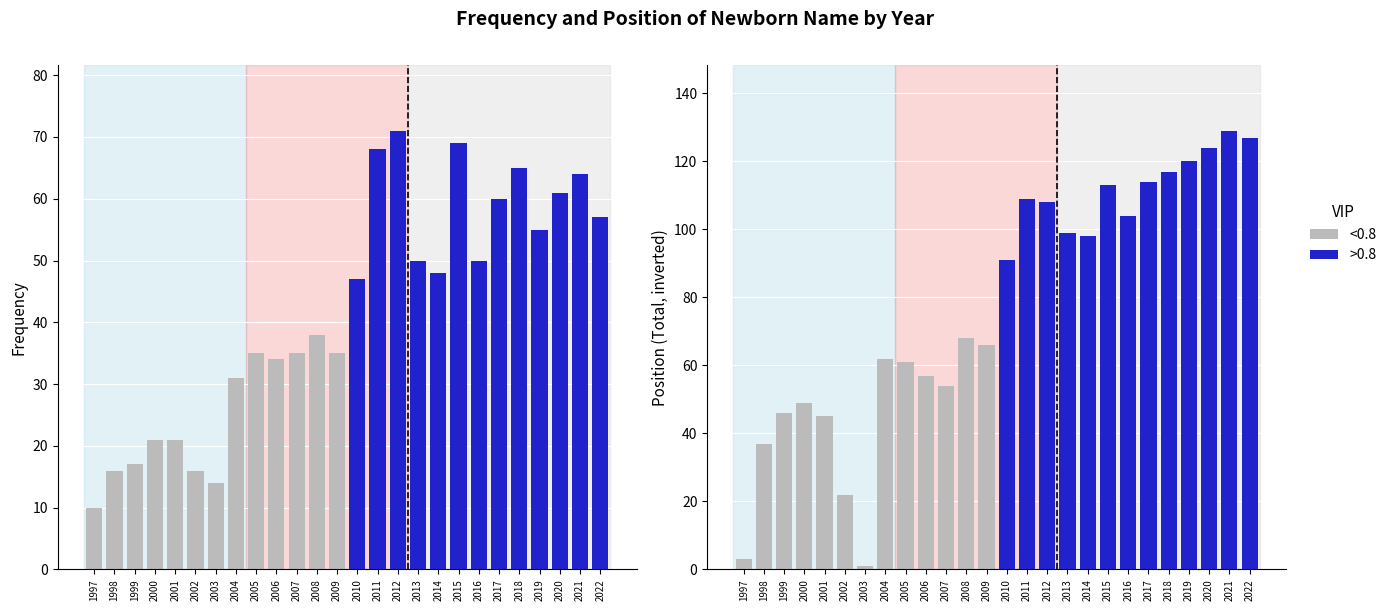

True or false: <0.8 has a value of 167 at 2017.

False